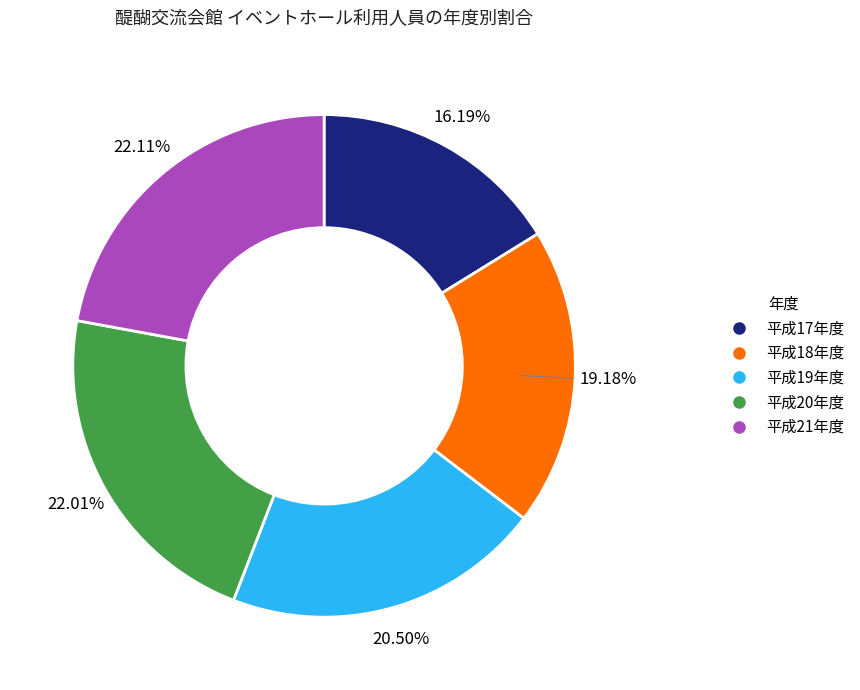

Is 平成17年度 the majority of the pie?

No